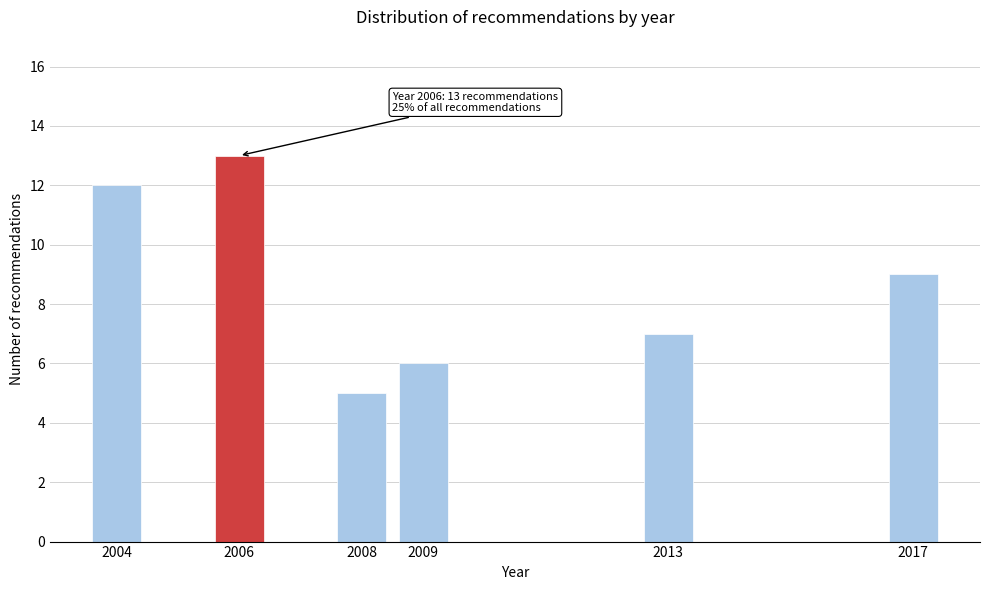

Reading left to right, what are all the values shown in this chart?

12	13	5	6	7	9